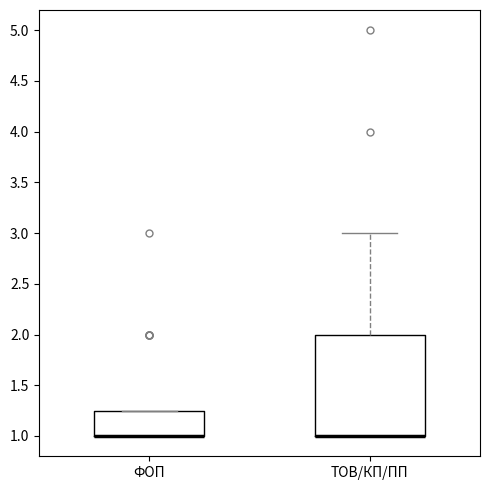

Where is the lower edge of the box for ФОП on the y-axis? The values are not printed on the chart, so give them approximately, as read against the axis.

1.00